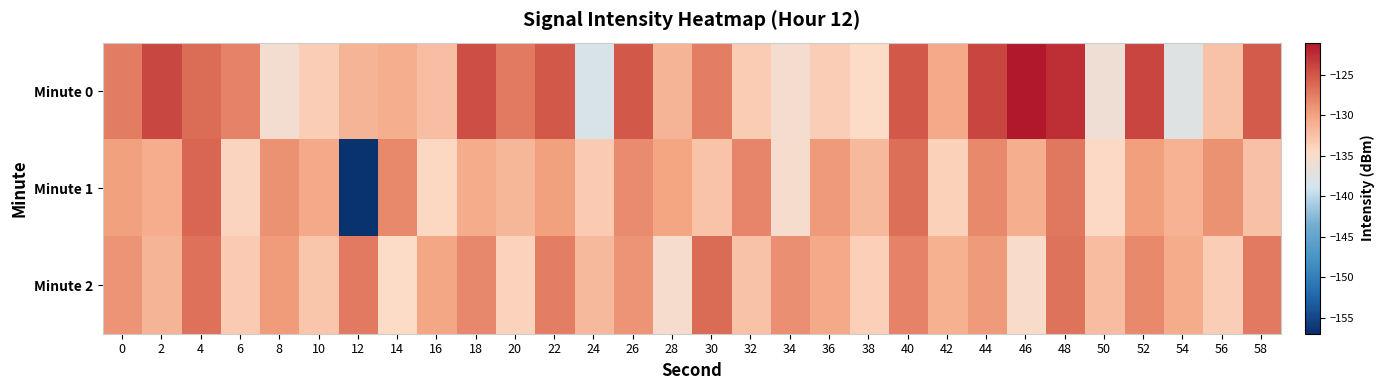

Reading left to right, transcribe all the data shown in this chart.

Minute 0: 0=-127.5	2=-124.0	4=-126.4	6=-127.8	8=-135.6	10=-133.5	12=-131.4	14=-130.8	16=-132.2	18=-124.5	20=-127.3	22=-125.1	24=-138.2	26=-125.2	28=-131.3	30=-127.6	32=-133.3	34=-135.4	36=-133.5	38=-134.6	40=-125.2	42=-130.5	44=-123.9	46=-121.1	48=-122.5	50=-136.0	52=-123.9	54=-137.7	56=-132.5	58=-125.4
Minute 1: 0=-129.7	2=-130.8	4=-125.9	6=-134.0	8=-128.8	10=-130.6	12=-156.7	14=-128.2	16=-134.2	18=-130.7	20=-131.5	22=-129.8	24=-133.2	26=-128.4	28=-130.1	30=-132.6	32=-127.9	34=-135.1	36=-129.3	38=-131.8	40=-126.5	42=-133.7	44=-128.2	46=-130.9	48=-127.1	50=-134.4	52=-129.6	54=-131.2	56=-128.8	58=-132.3
Minute 2: 0=-128.9	2=-131.4	4=-126.7	6=-133.1	8=-129.5	10=-132.8	12=-127.3	14=-134.6	16=-130.2	18=-128.1	20=-133.9	22=-127.6	24=-131.7	26=-129.0	28=-135.2	30=-126.3	32=-132.4	34=-128.7	36=-130.5	38=-133.6	40=-127.8	42=-131.1	44=-129.4	46=-134.8	48=-126.9	50=-132.1	52=-128.3	54=-130.7	56=-133.4	58=-127.2